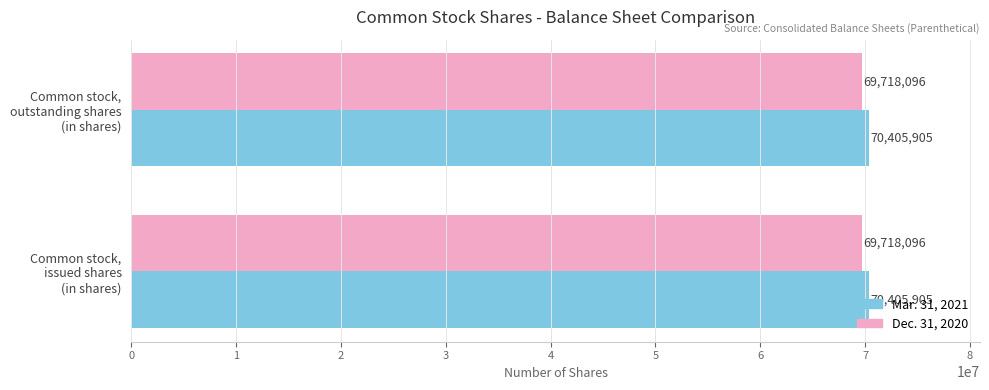

What is the average value of the Mar. 31, 2021 series?

70405905